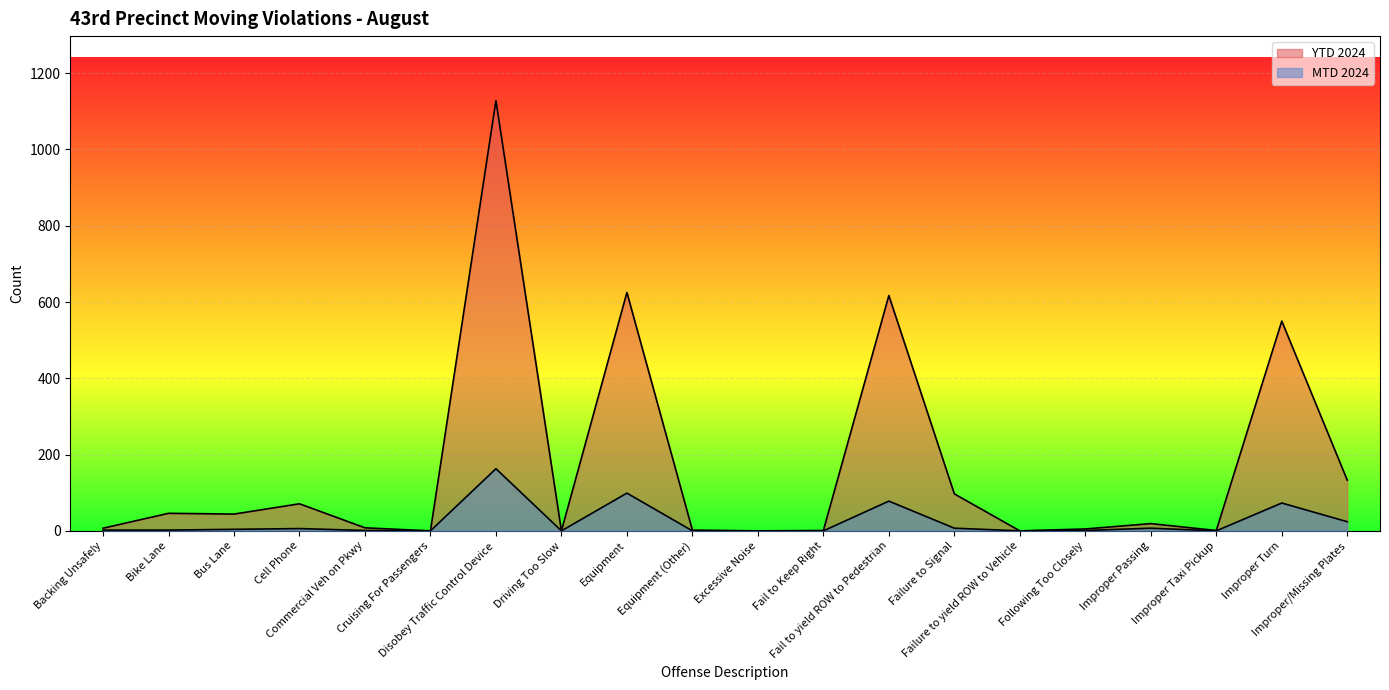

What is the label of the 20th point from the left?

Improper/Missing Plates